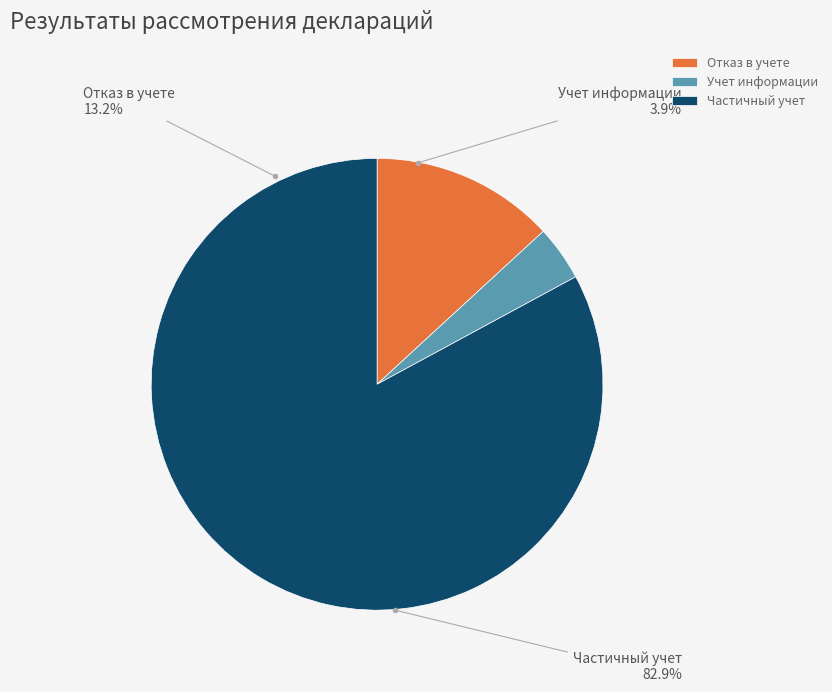

How many segments does this pie chart have?

3